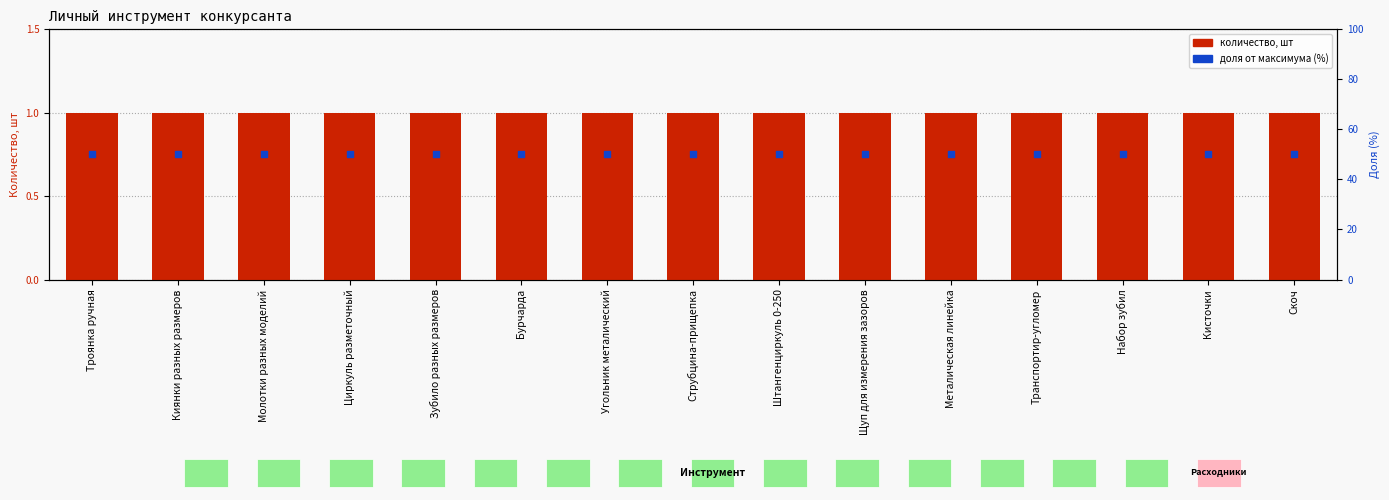

Which series has the largest total across all categories?

Доля от максимума (%)